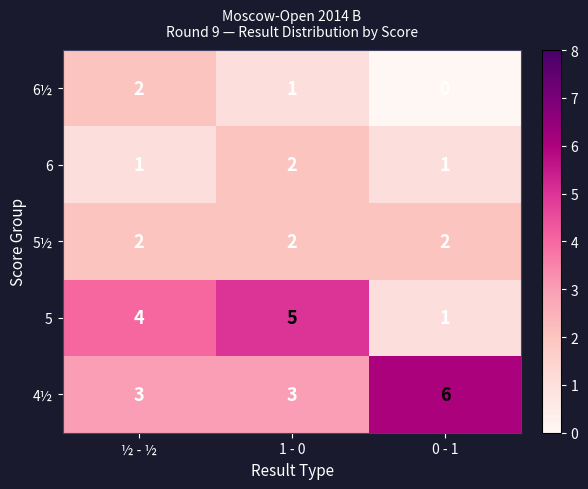

The 4½ series shows 3 at 1 - 0. True or false?

True